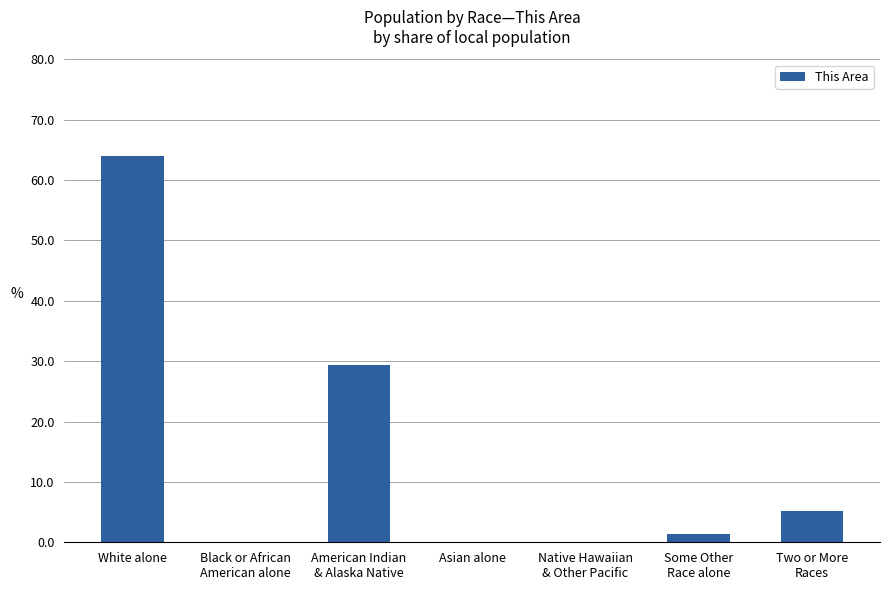

What is the maximum value shown in the chart?

64.0